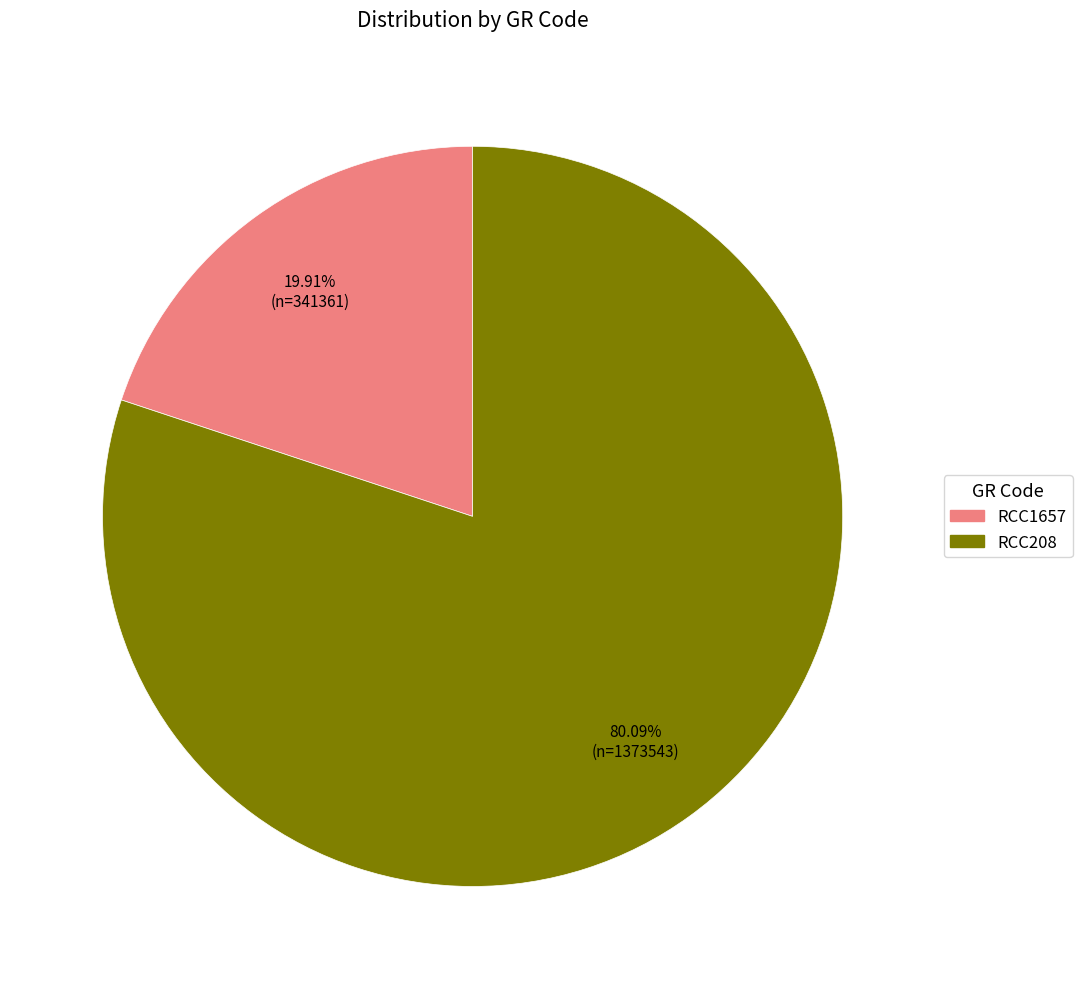

Rank the categories by value from lowest to highest.

RCC1657, RCC208